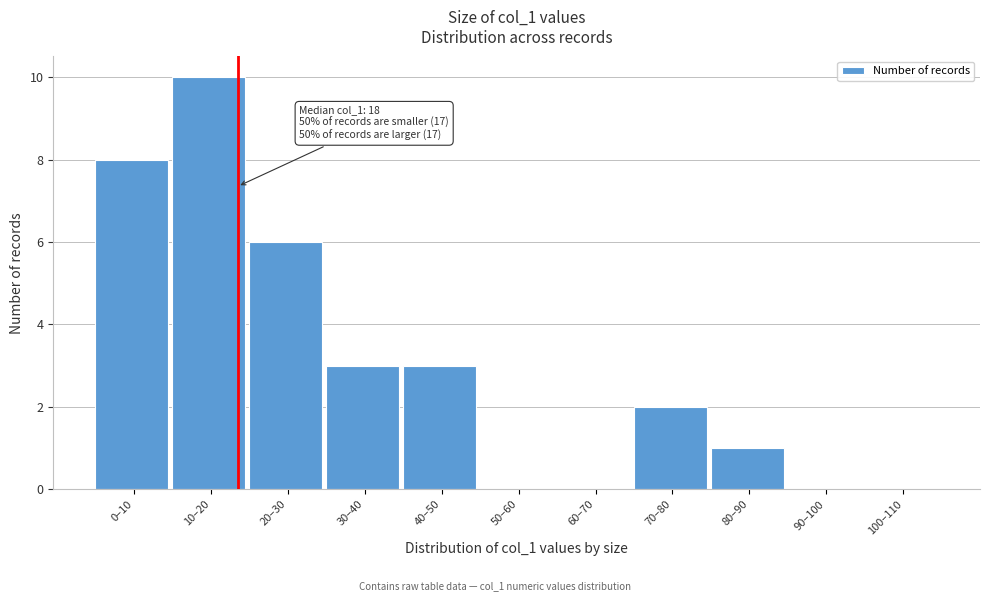

Reading left to right, transcribe all the data shown in this chart.

0–10=8	10–20=10	20–30=6	30–40=3	40–50=3	50–60=0	60–70=0	70–80=2	80–90=1	90–100=0	100–110=0